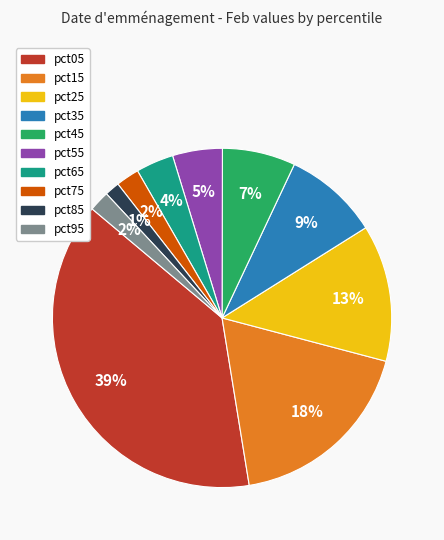

How many slices are in this pie chart?

10